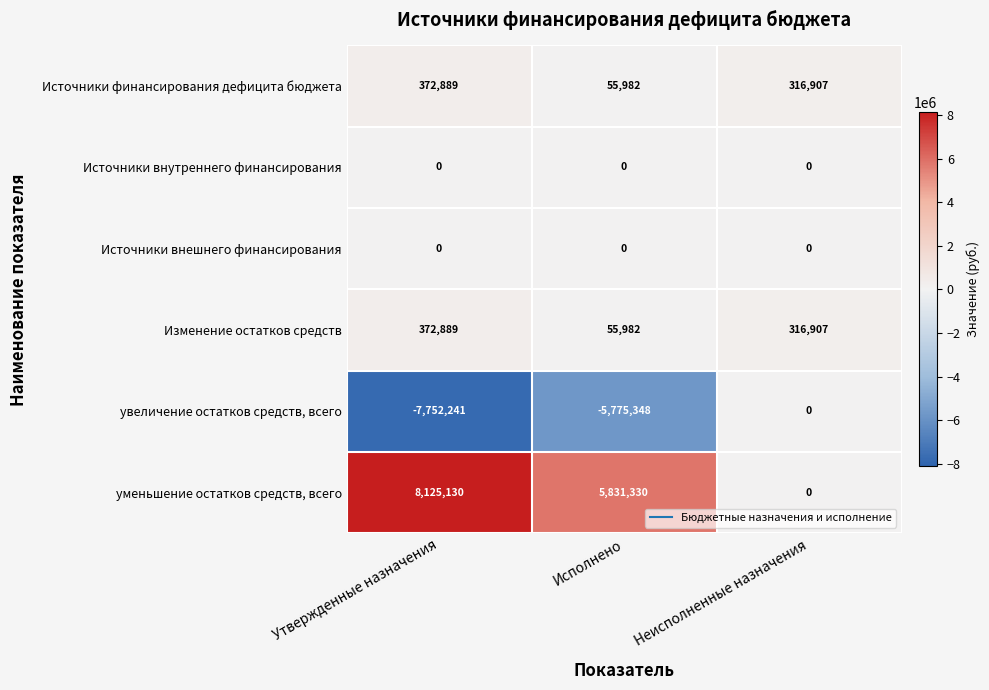

What is the minimum value shown in the chart?

-7752241